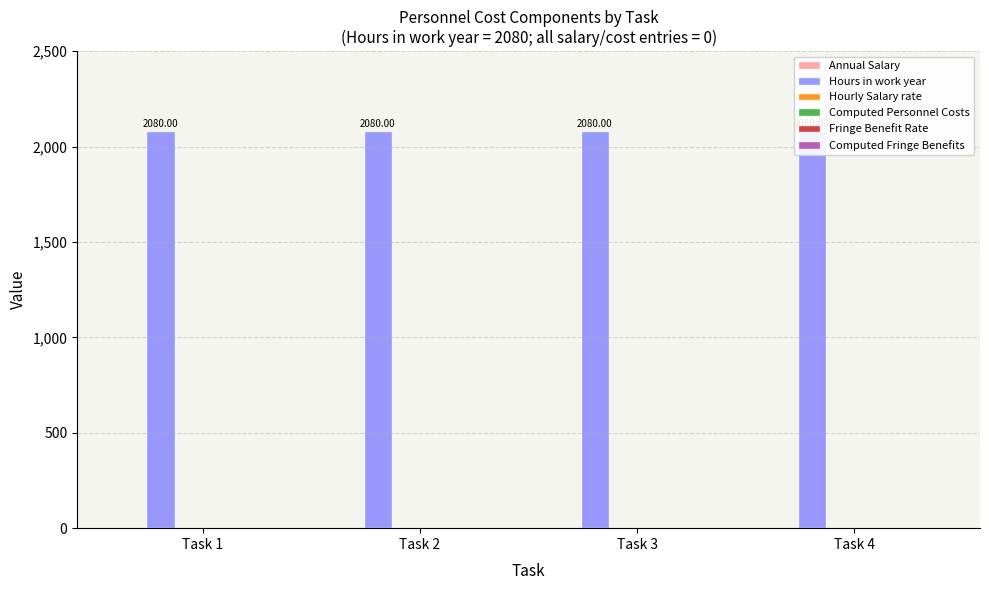

What is the total value across all series at Task 4?

2080